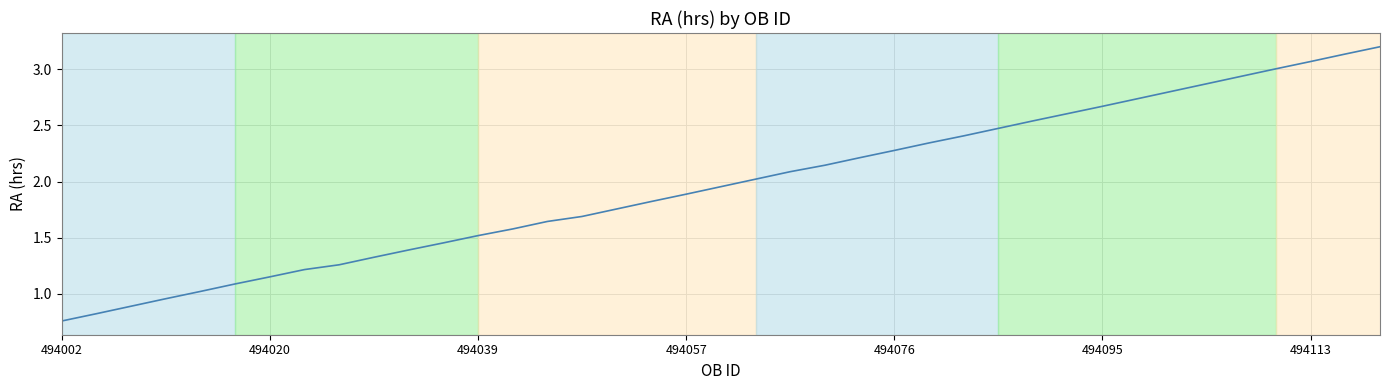

Does the chart have visible grid lines?

Yes